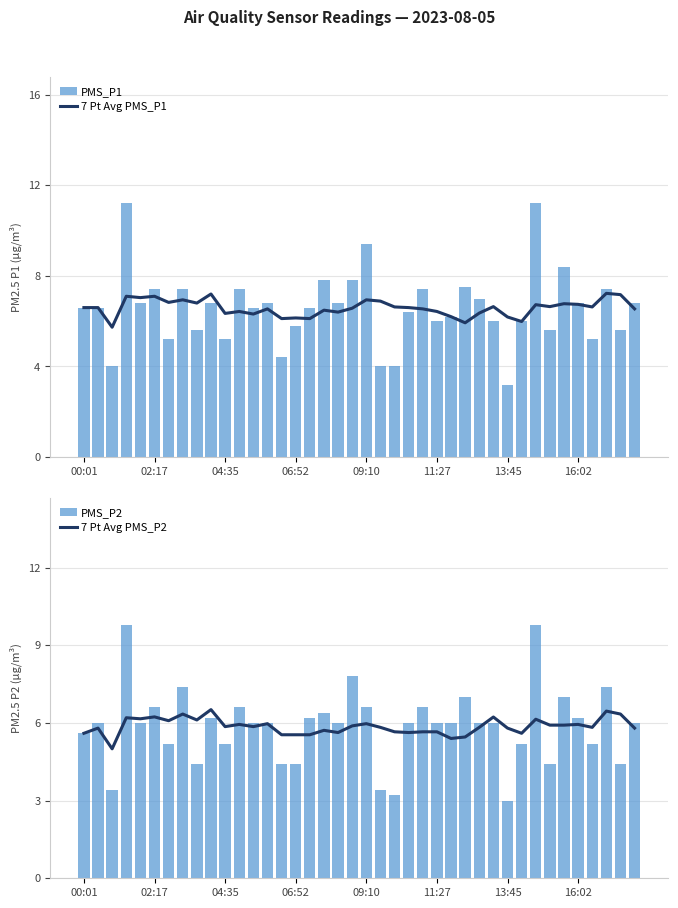

What is the spread (max minus min) of values at 13:45?

3.2